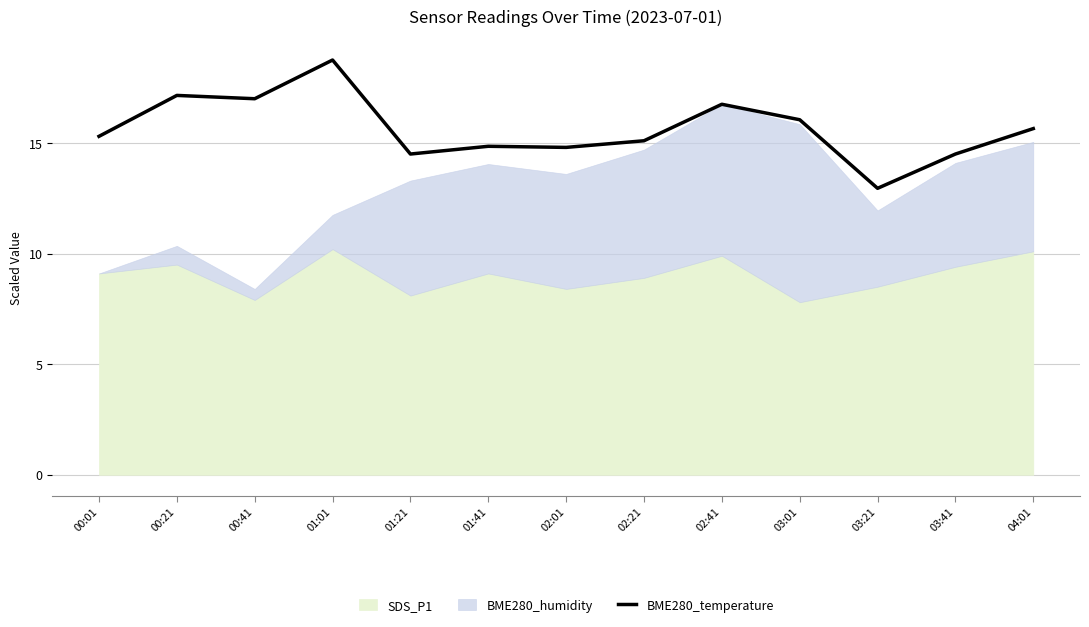

Does the chart have visible grid lines?

Yes